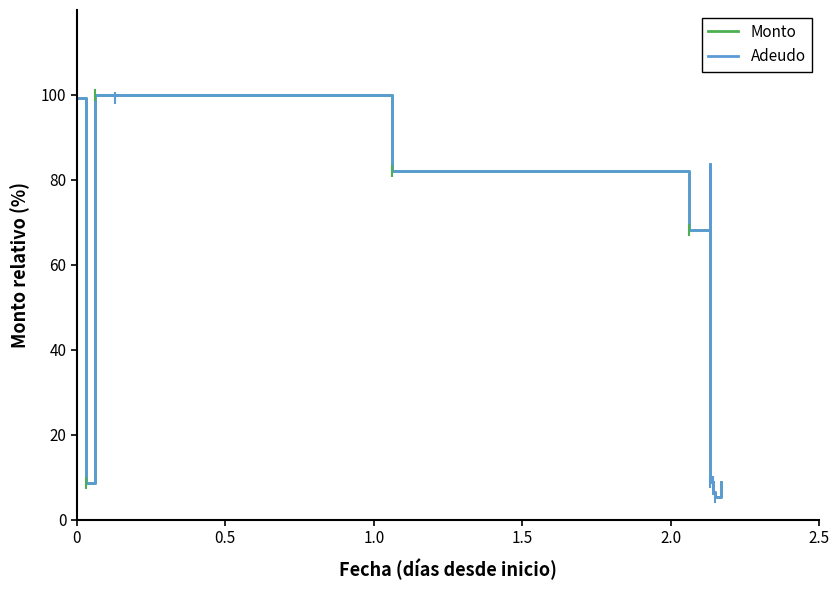

How many lines are shown in the chart?

2